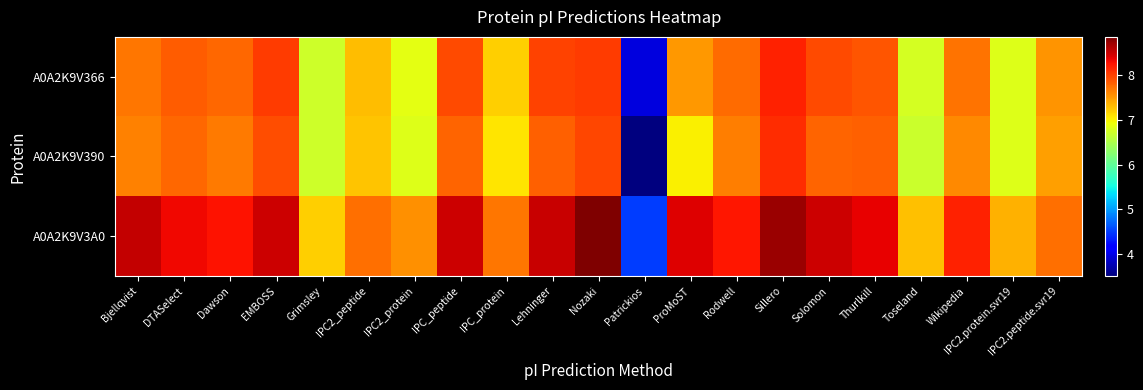

At IPC_protein, list the series in order from largest to smallest.

A0A2K9V3A0, A0A2K9V366, A0A2K9V390